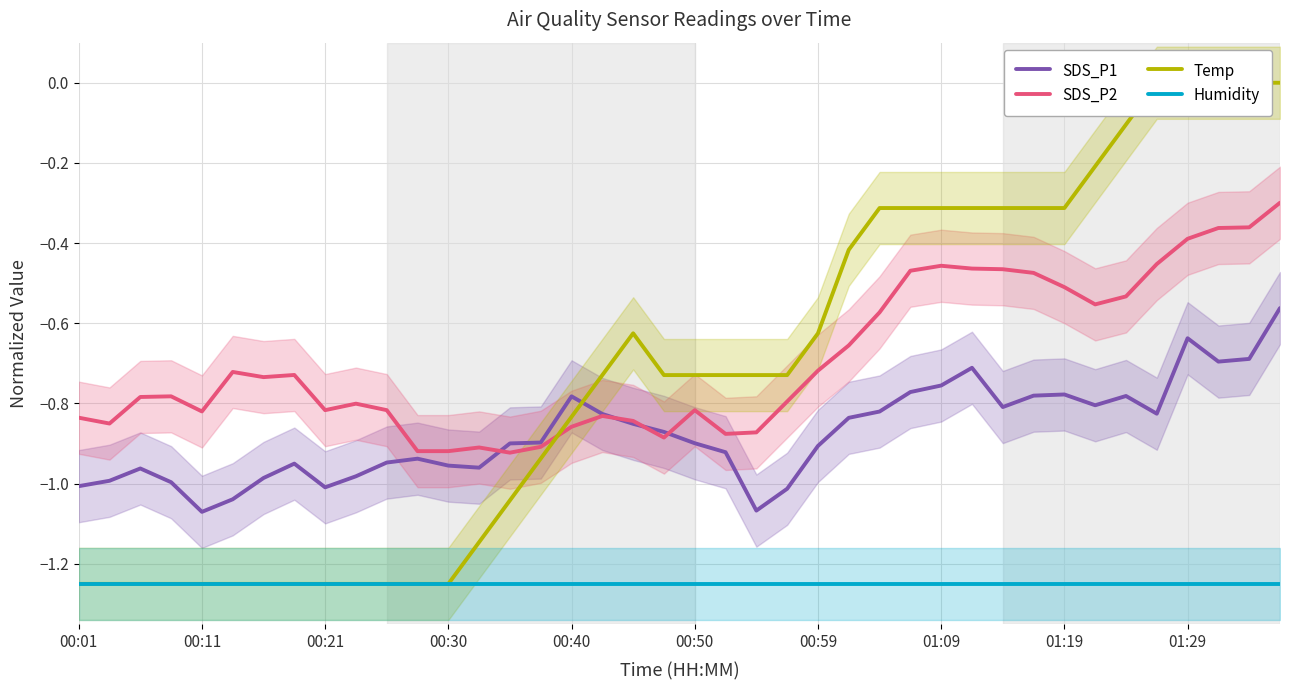

Is it true that Humidity equals -2.1 at 00:40?

False